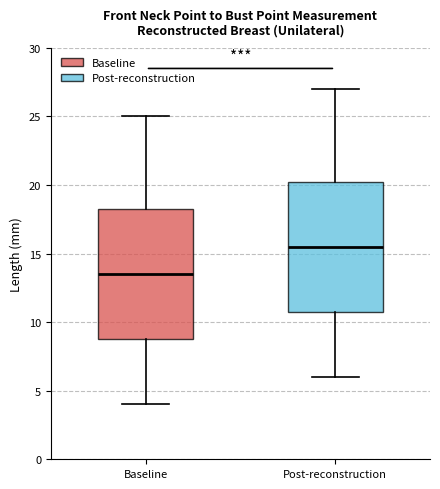

Reading left to right, read every box against the y-axis: the position of its median line, the range the box covers, and the ends of its whiskers. The values are not printed on the chart, so give them approximately, as read against the axis.

Baseline: median 13.5, box 9.0 to 18.5, whiskers 4.0 to 25.0
Post-reconstruction: median 15.5, box 11.0 to 20.5, whiskers 6.0 to 27.0